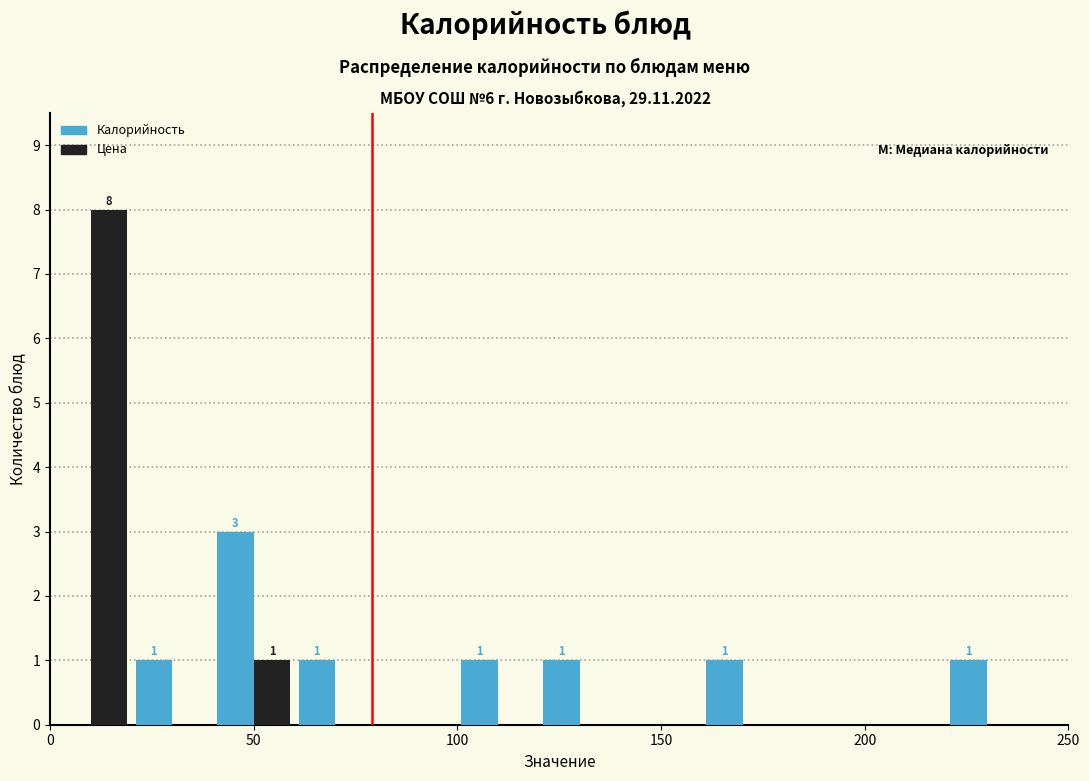

In the Калорийность series, which range on the x-axis has the tallest bar?

40 to 60